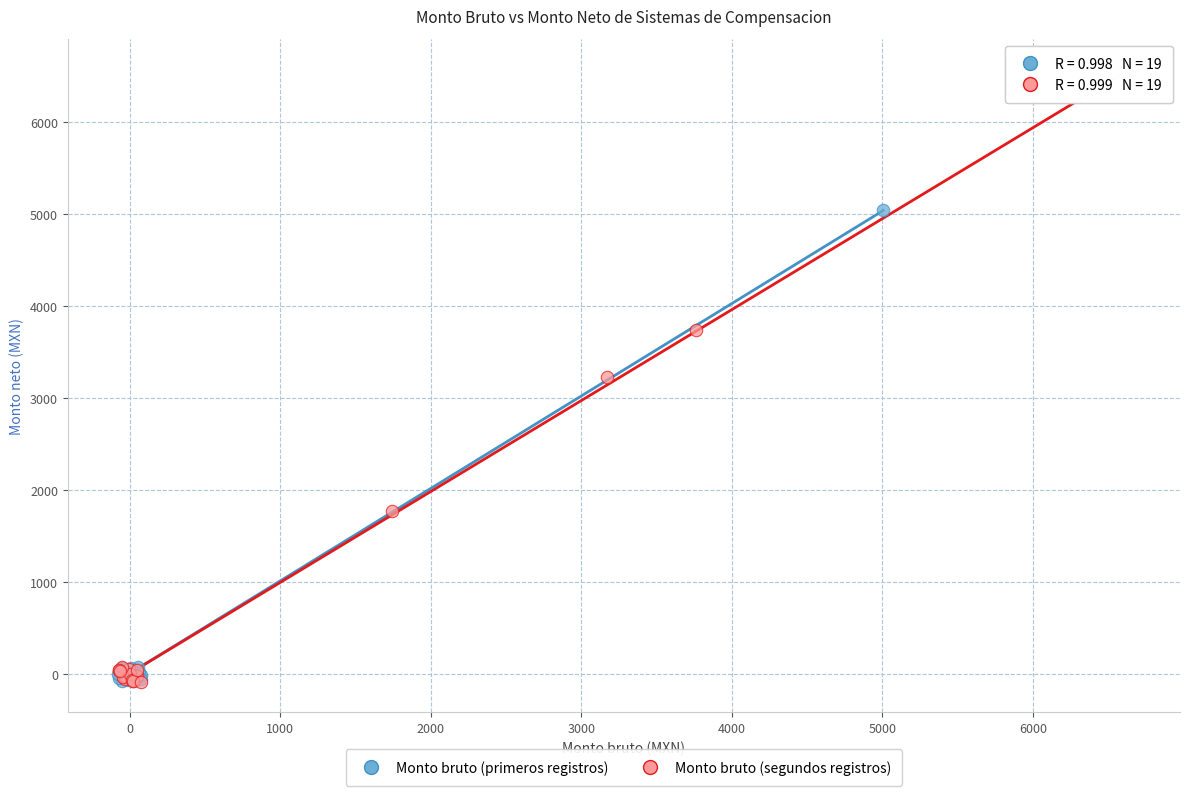

Which series has the widest spread of Y values?

Monto bruto (segundos registros)